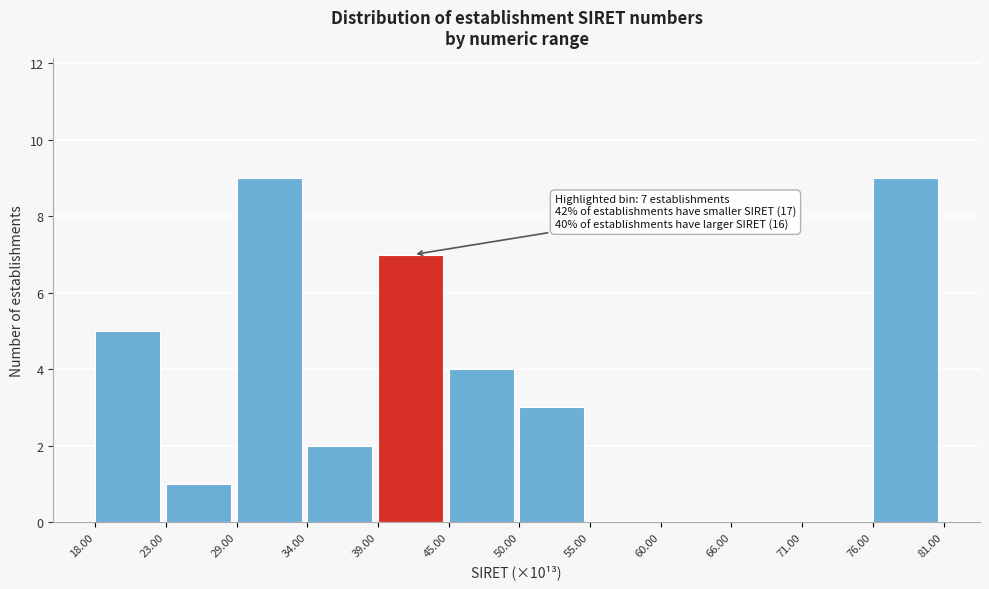

Reading left to right, extract all data points from this chart.

18.00=5	23.00=1	29.00=9	34.00=2	39.00=7	45.00=4	50.00=3	55.00=0	60.00=0	66.00=0	71.00=0	76.00=9